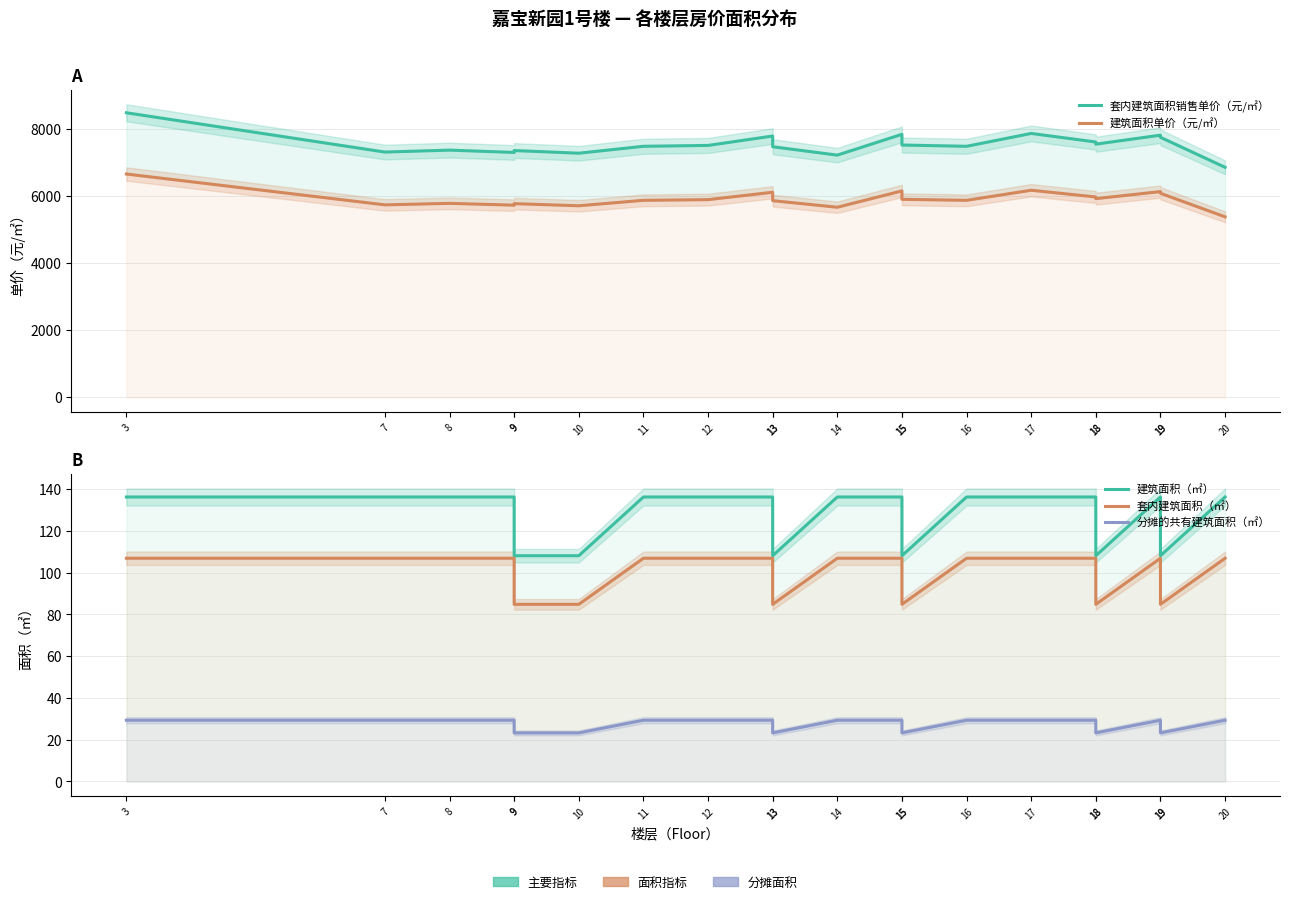

Between 11 and 13, which series saw the biggest shift?

建筑面积（㎡）